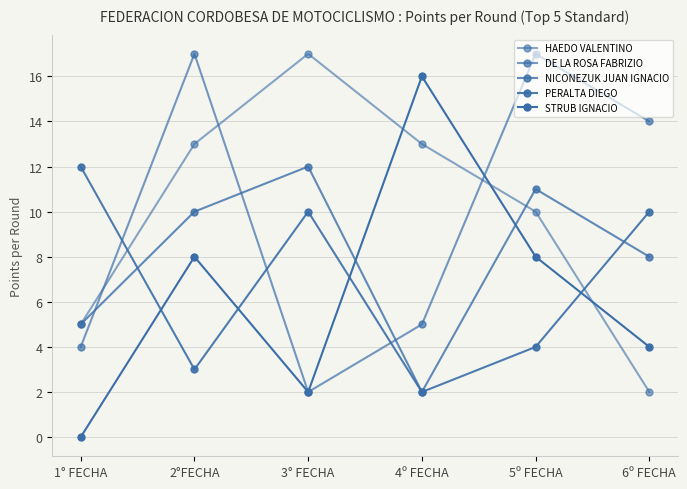

Which series changed the most between 5º FECHA and 6º FECHA?

HAEDO VALENTINO